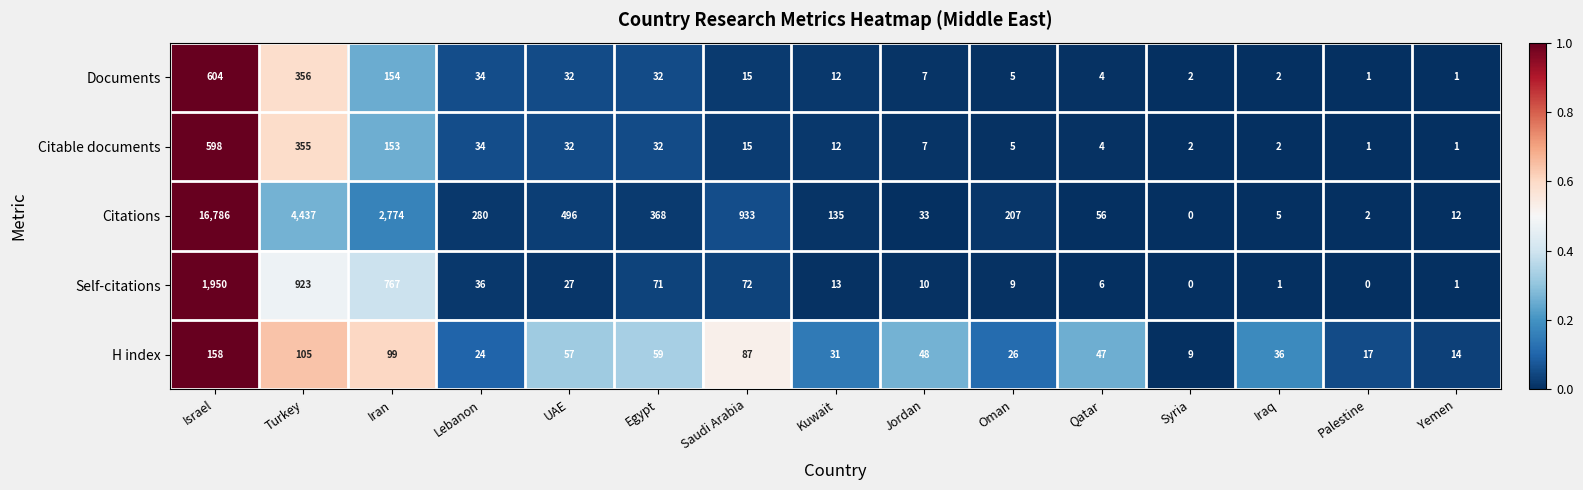

What is the greatest value displayed?

16786